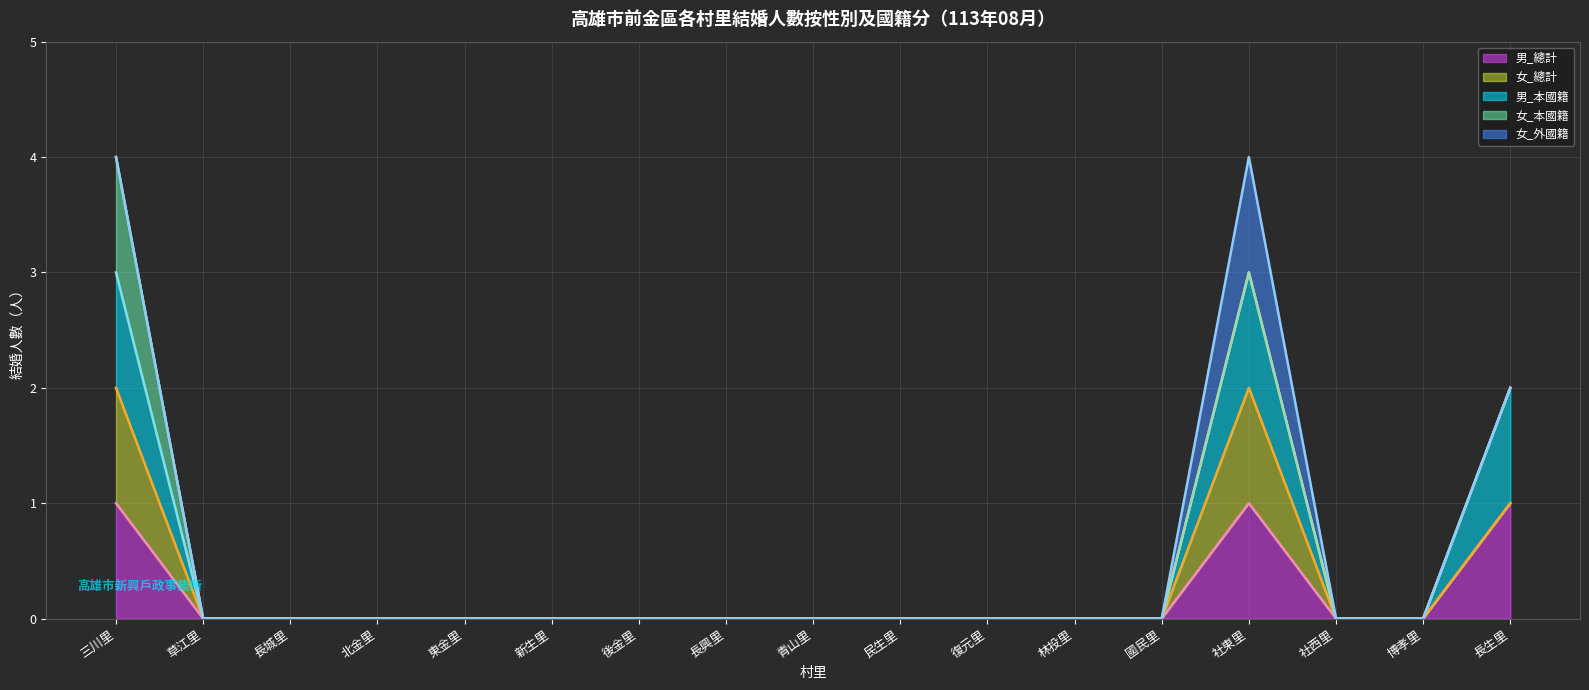

In 女_總計_線, how many points are higher than both neighbors (excluding endpoints)?

1